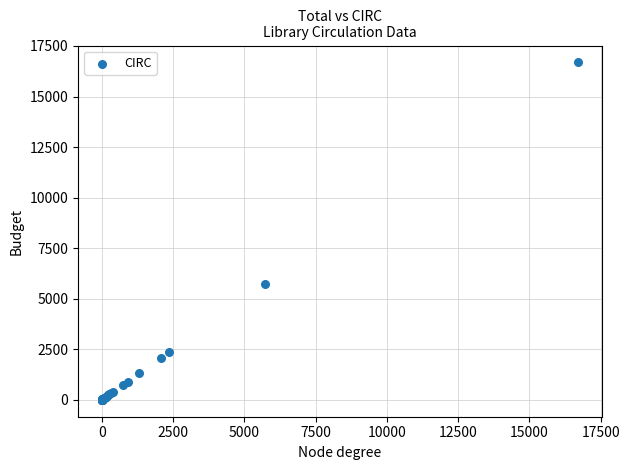

What Y value in the scatter plot is closest to 8344?

5709